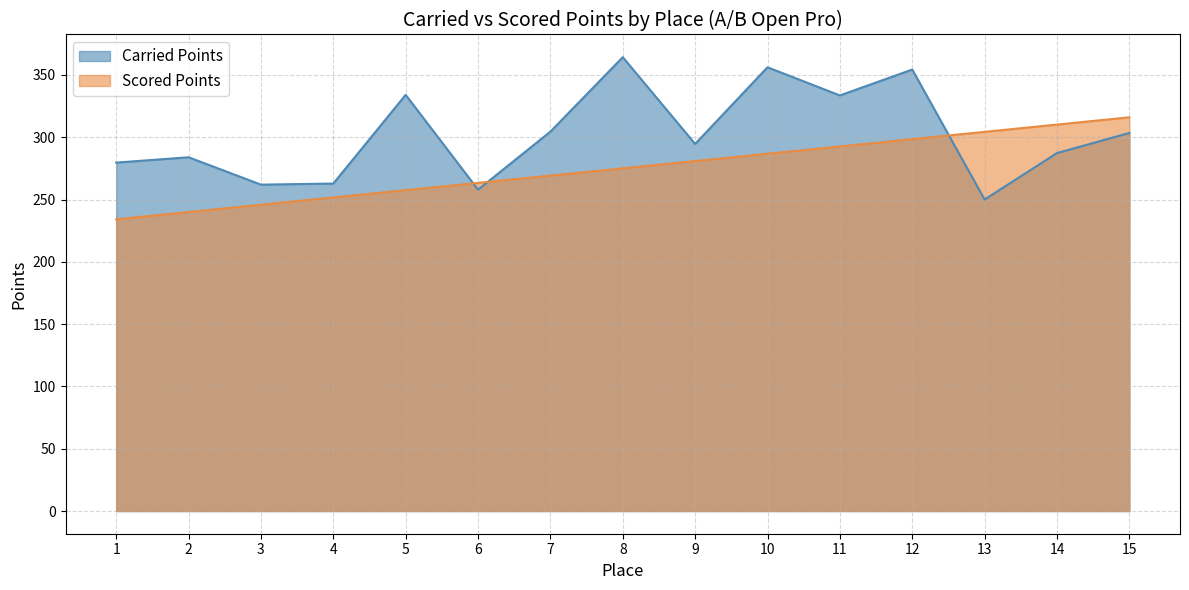

What are all the series names shown in the legend?

Carried Points, Scored Points